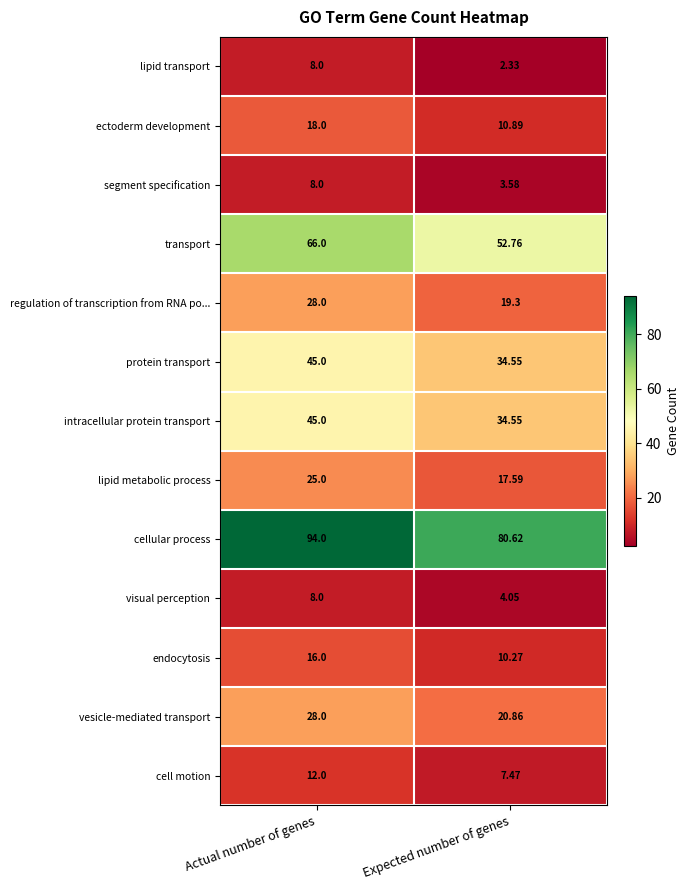

List the labels in order of segment specification value, largest first.

Actual number of genes, Expected number of genes